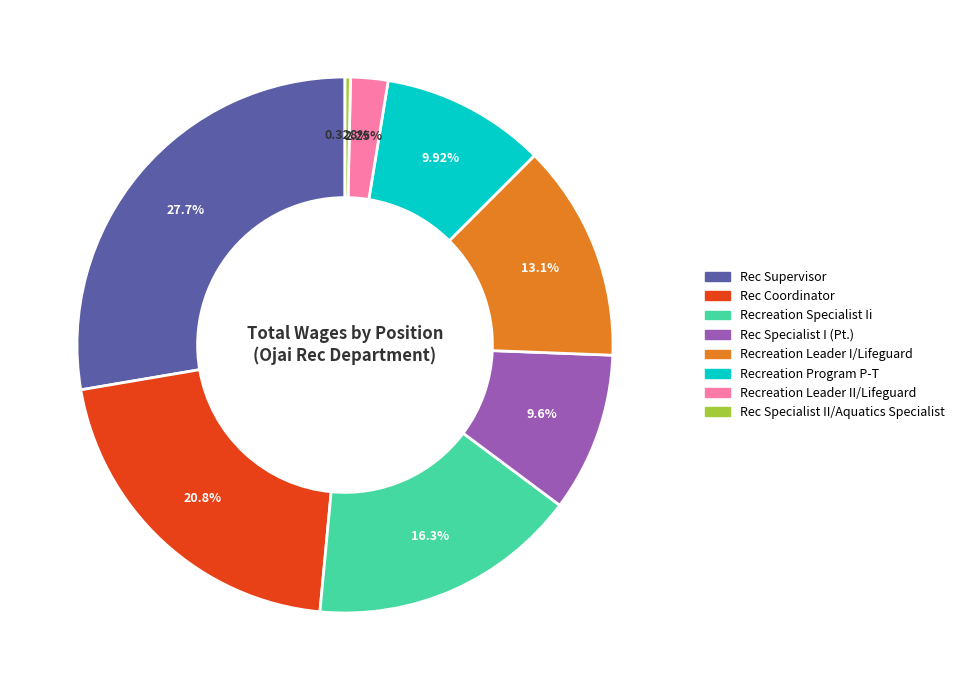

To the nearest percent, what is the combined percentage of Rec Specialist II/Aquatics Specialist and Recreation Leader I/Lifeguard?

13%